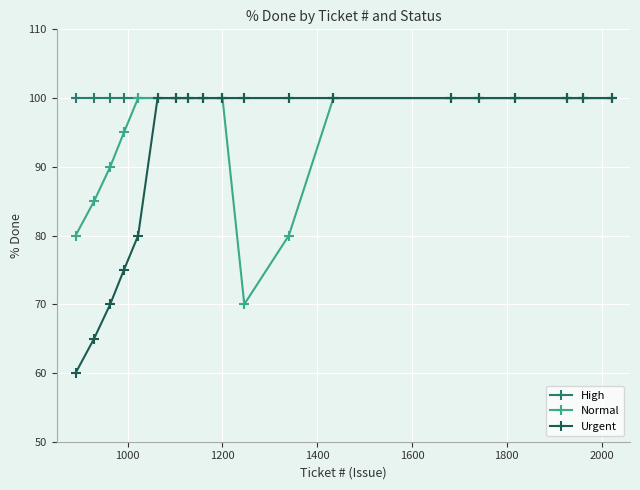

Which series has the widest spread of values?

Urgent